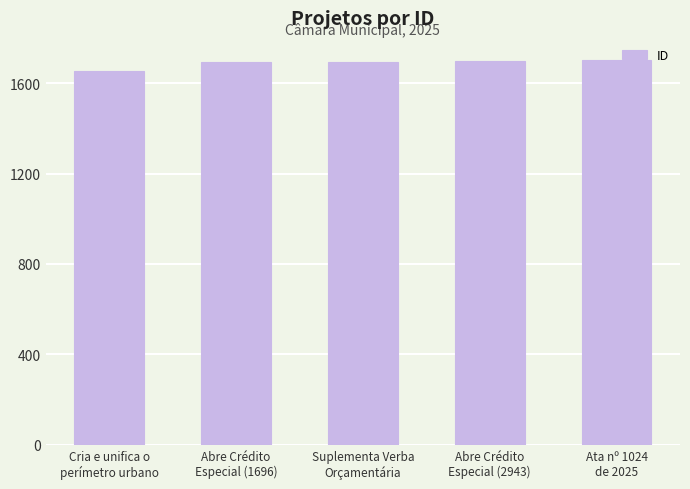

What is the average value?

1689